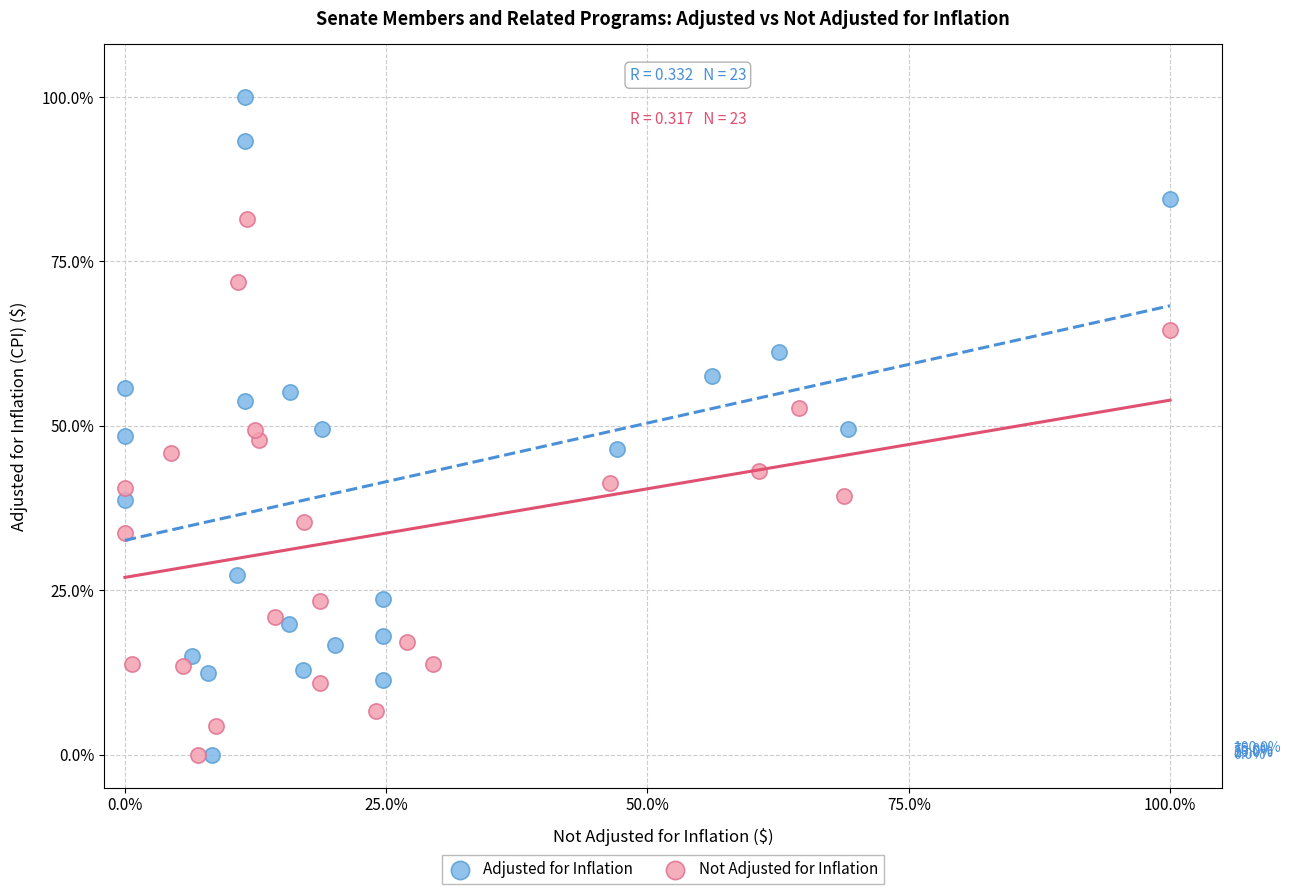

Which series has the largest Y range (max minus min)?

Adjusted for Inflation